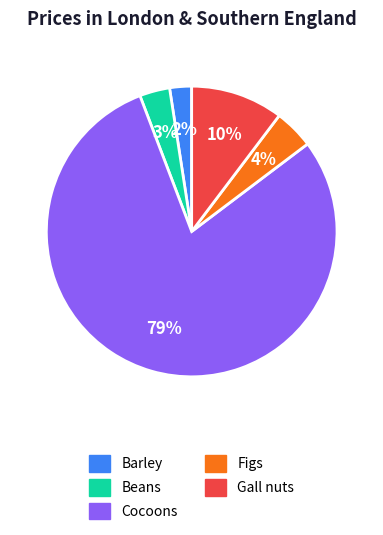

What is the ratio of the value at Figs to the value at Gall nuts?

0.4